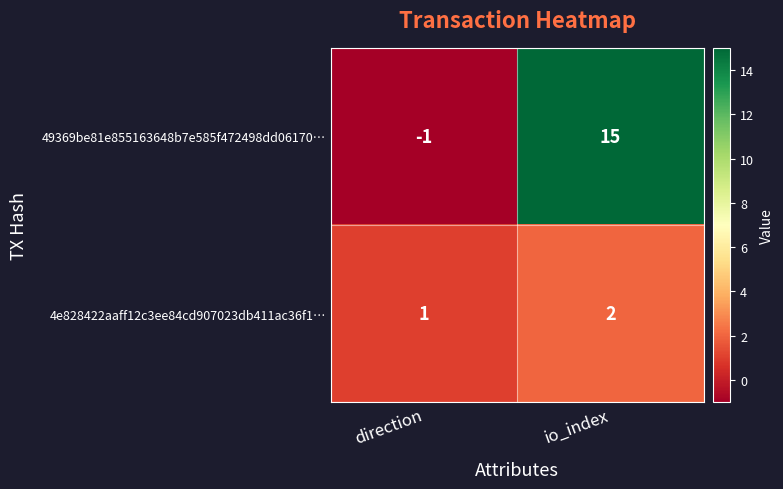

What is the maximum value shown in the chart?

15